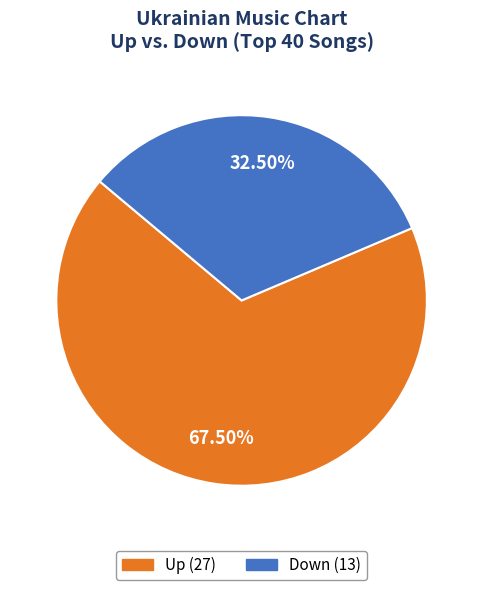

Is there a majority slice in this chart?

Yes